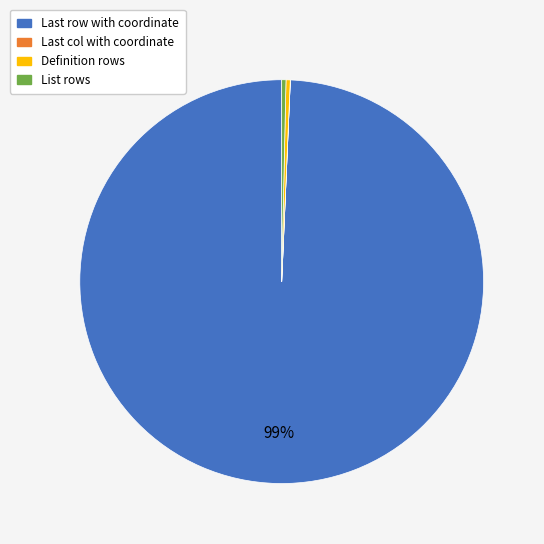

Is there a majority slice in this chart?

Yes